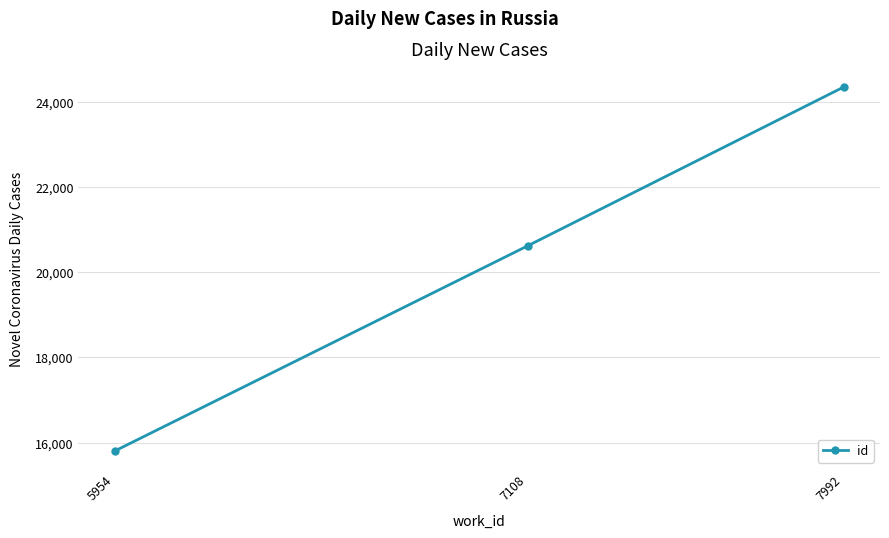

Reading left to right, transcribe all the data shown in this chart.

15806	20618	24346